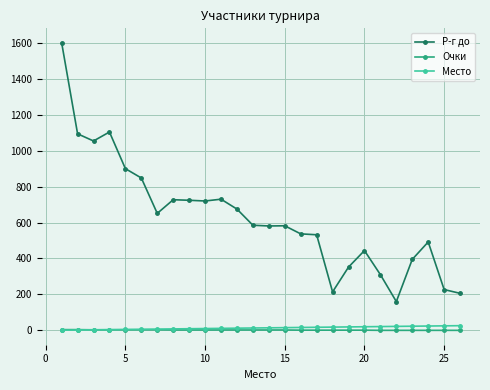

True or false: Р-г до and Место cross at least once.

False